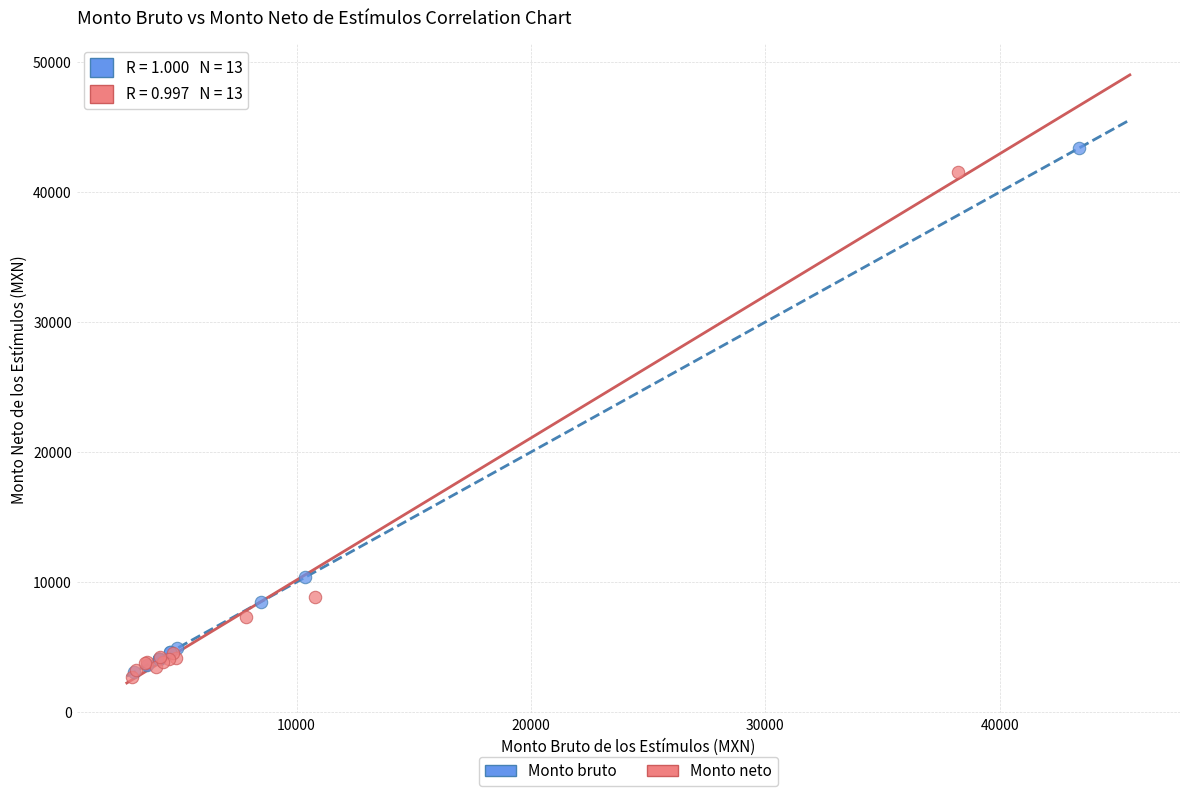

Which series has the widest spread of Y values?

Monto bruto